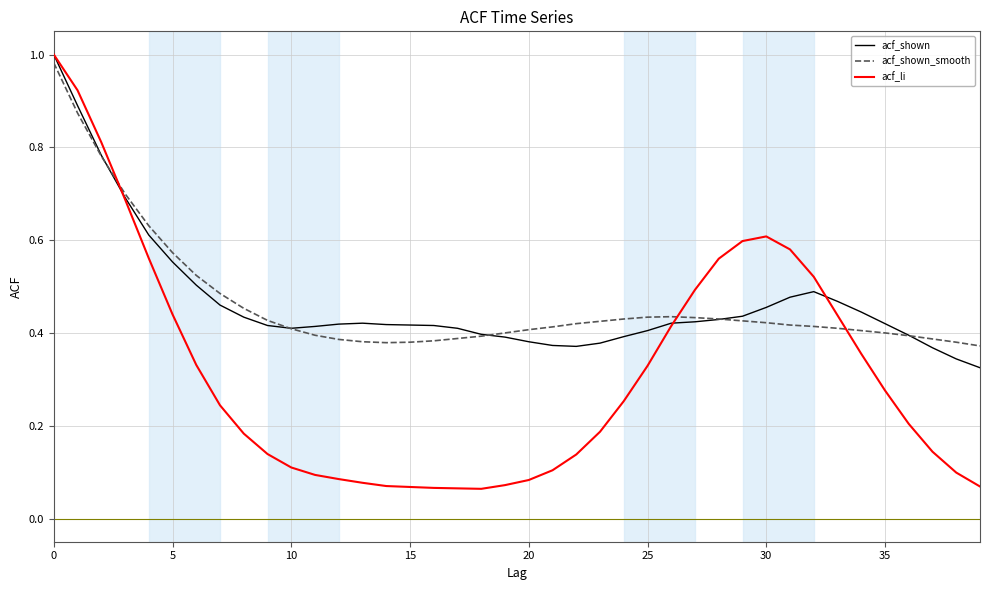

Which series has the widest spread of values?

acf_li